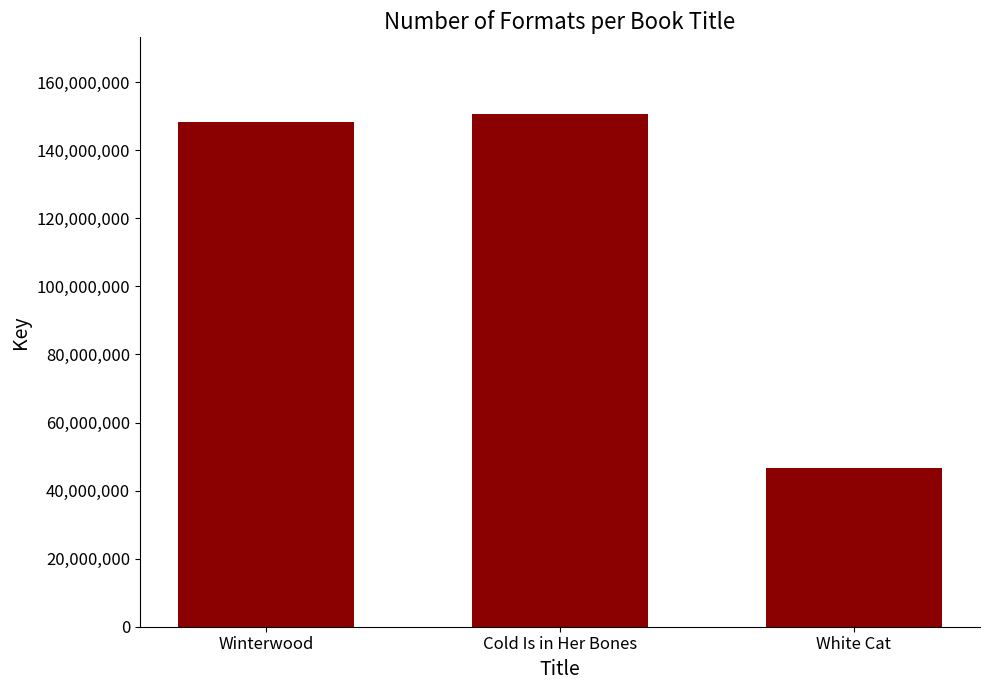

Which label corresponds to the largest value in the chart?

Cold Is in Her Bones